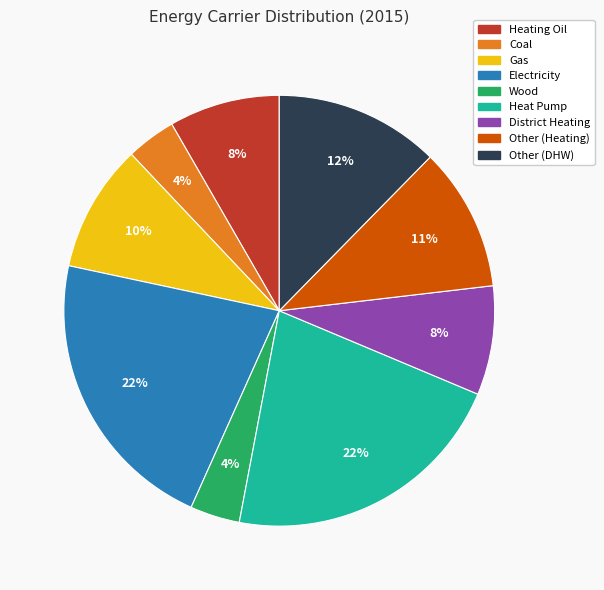

Is Electricity the majority of the pie?

No